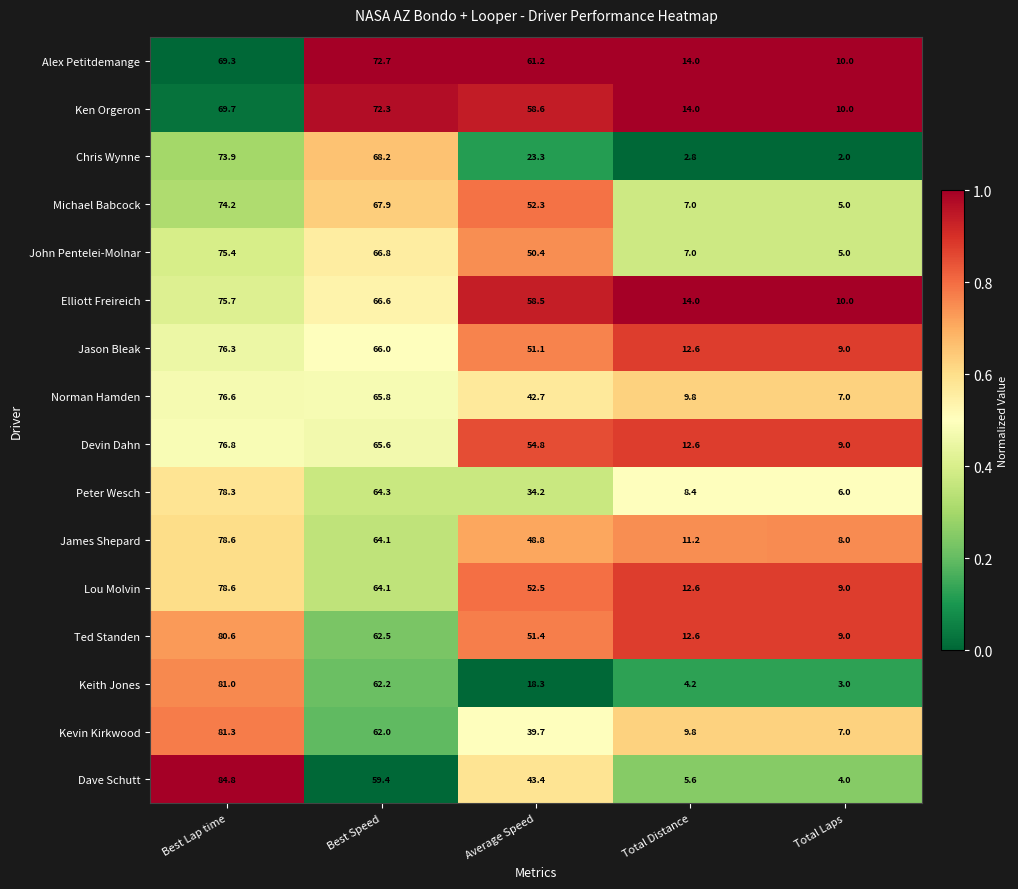

Which label corresponds to the smallest value in the chart?

Total Laps